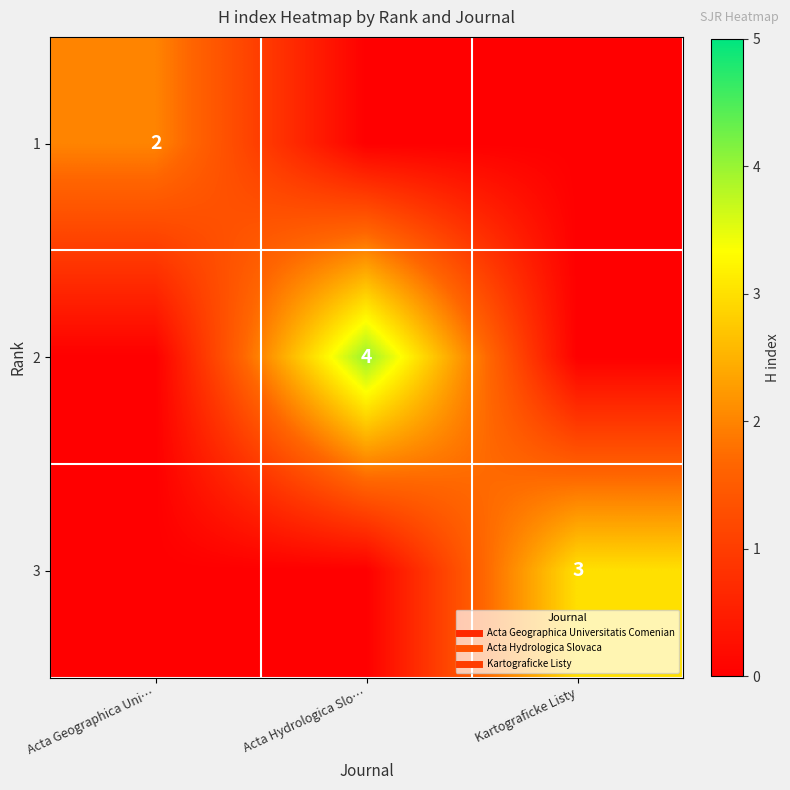

The 1 series shows 0 at Acta Hydrologica Slo…. True or false?

True